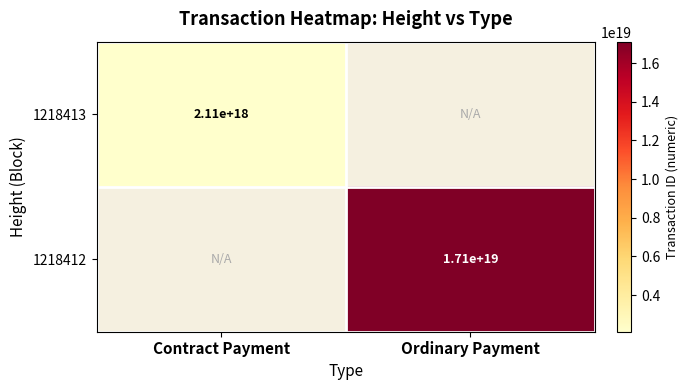

At how many categories does at least one series exceed 15512942105864472576?

1